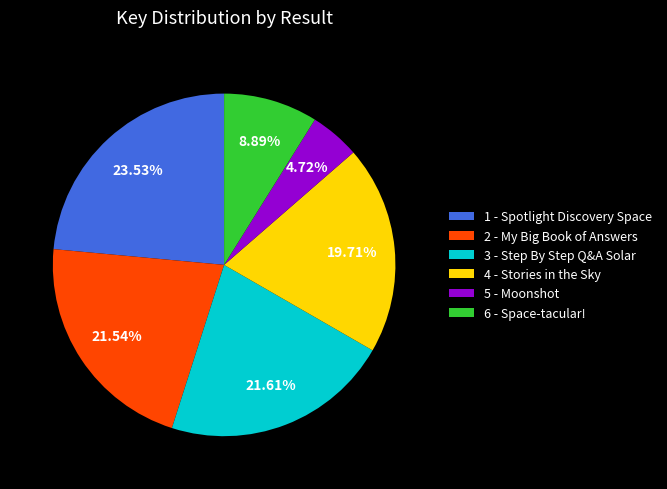

True or false: 6 - Space-tacular! accounts for 9% of the total.

True